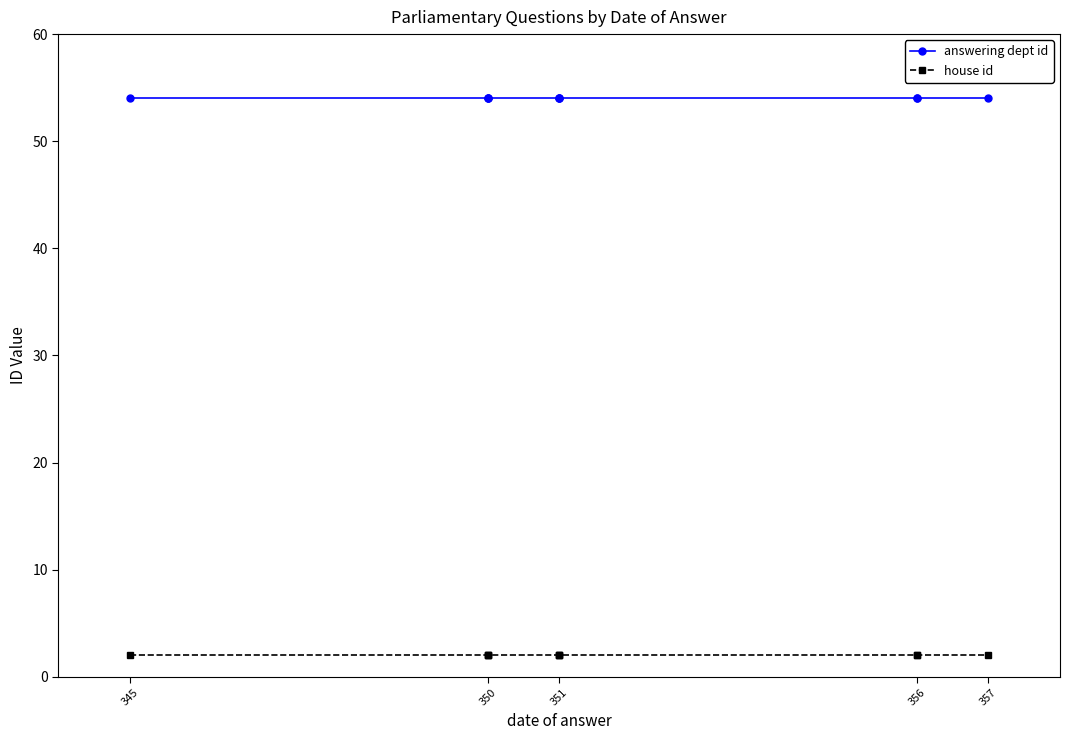

True or false: answering dept id has more than 1 points higher than both neighbors.

False